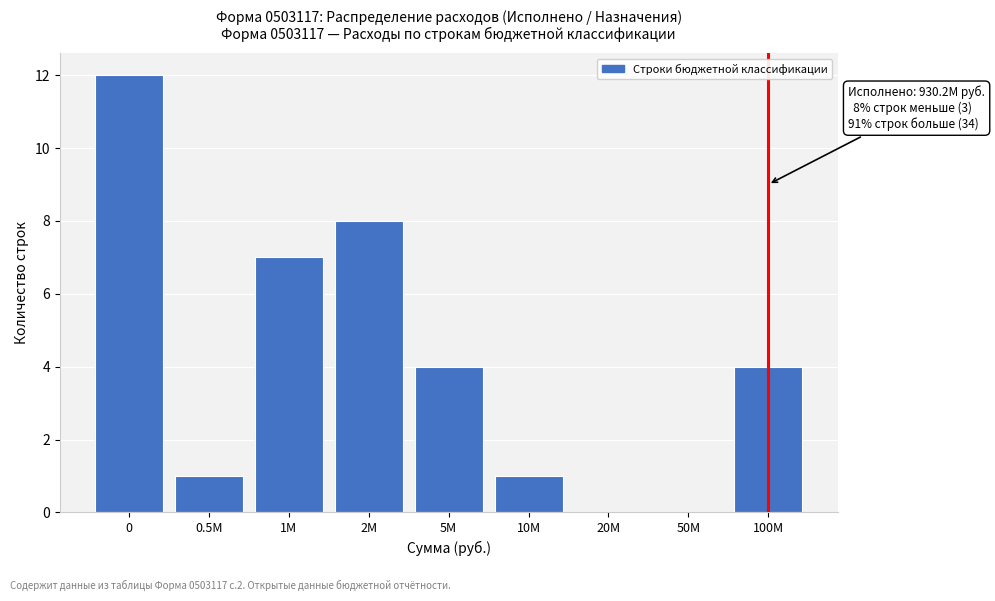

Reading left to right, extract all data points from this chart.

0=12	0.5M=1	1M=7	2M=8	5M=4	10M=1	20M=0	50M=0	100M=4